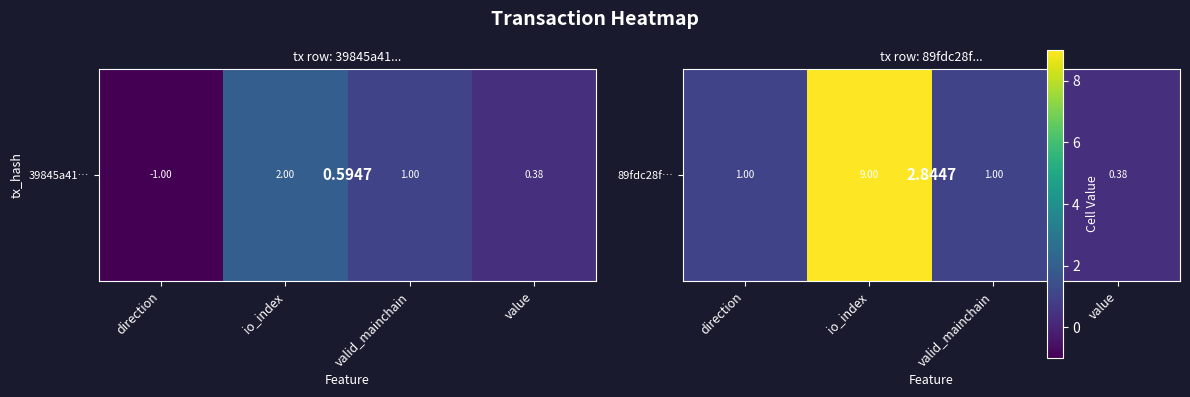

Rank the categories by value from highest to lowest.

io_index, direction, valid_mainchain, value